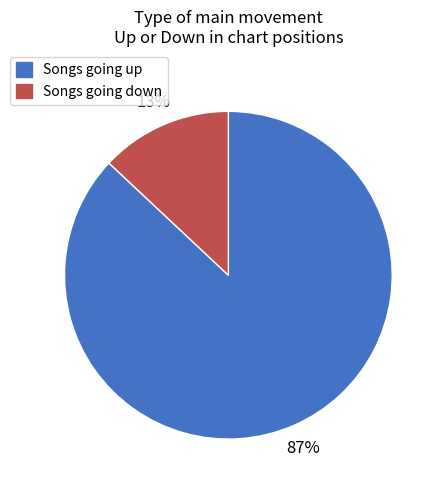

To the nearest percent, what is the difference between the largest and smallest slice percentages?

74%